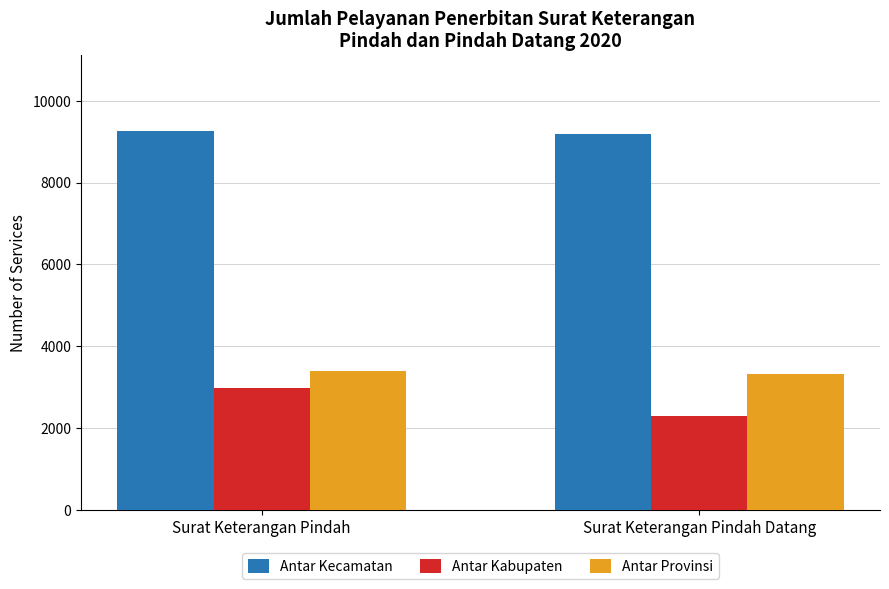

How many bars are there in each group?

3